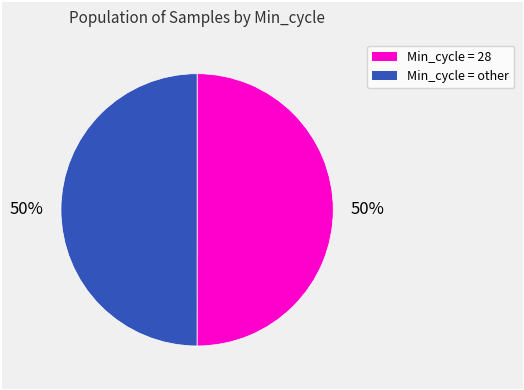

To the nearest percent, what is the average slice percentage?

50%